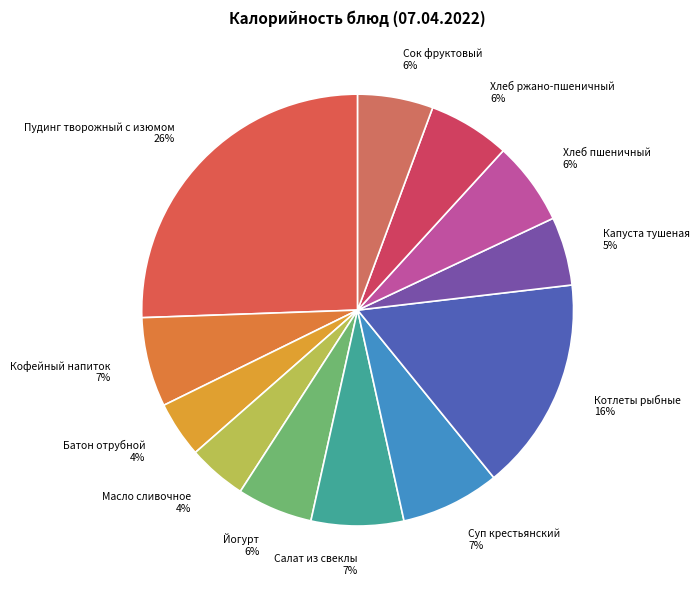

Between Хлеб пшеничный and Капуста тушеная, which is larger?

Хлеб пшеничный